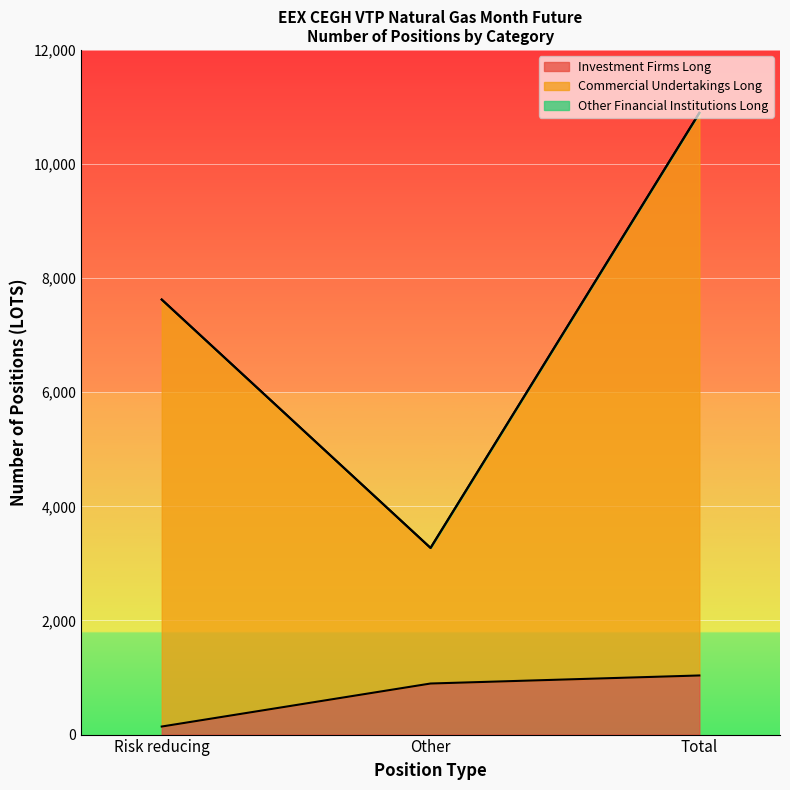

Is the value of Investment Firms Long at Other greater than the value of Commercial Undertakings Long at Other?

No